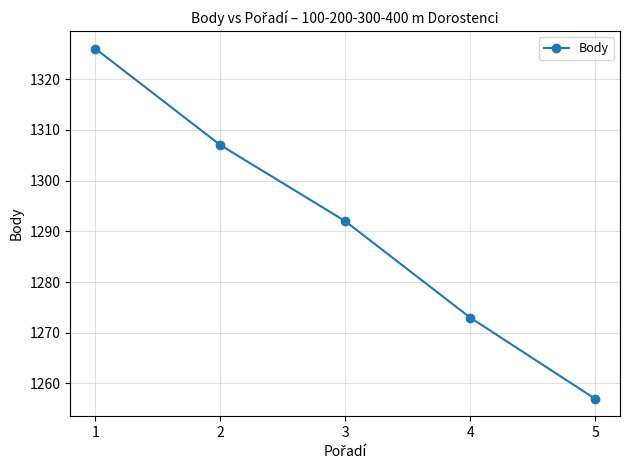

At which label does the data first exceed 1292?

1